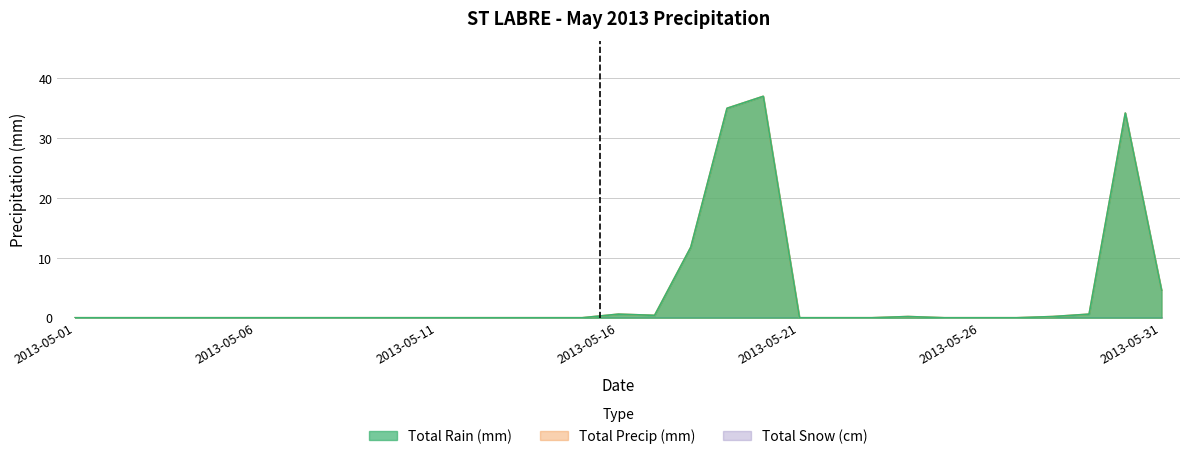

True or false: Total Rain (mm) and Total Precip (mm) cross at least once.

False